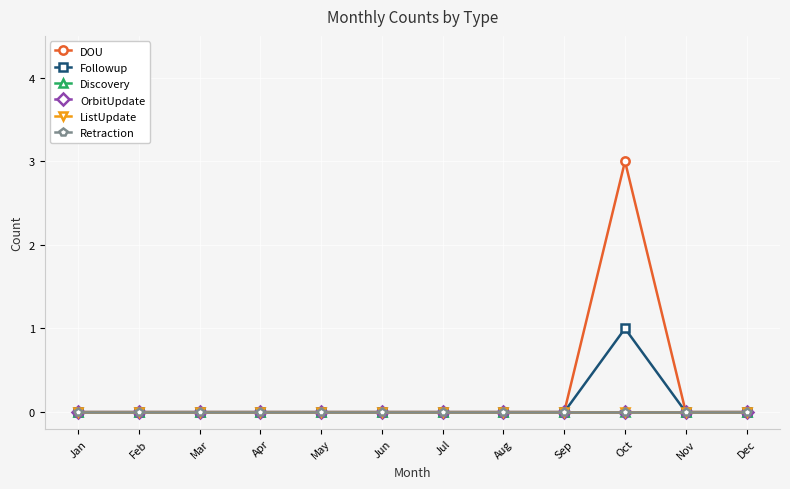

Which series has the widest spread of values?

DOU